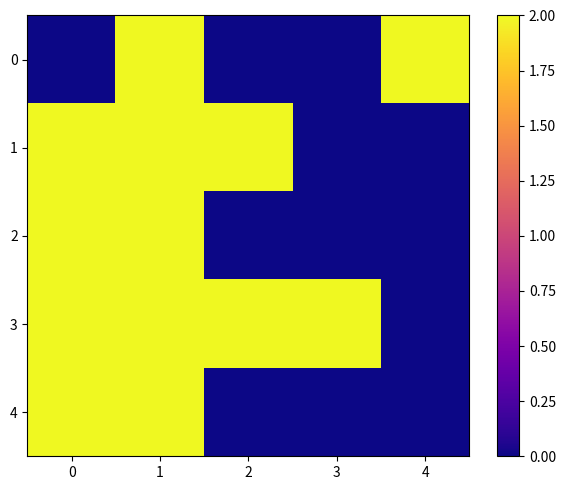

How many series are shown in this chart?

5